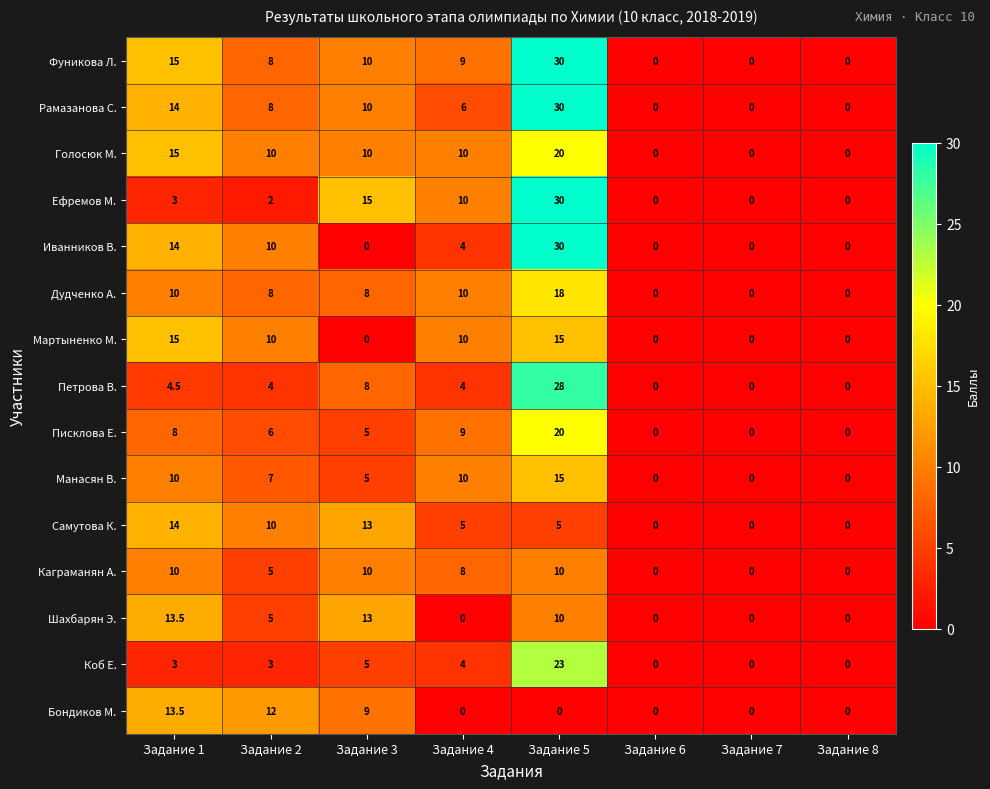

At which label does Коб Е. reach its peak?

Задание 5